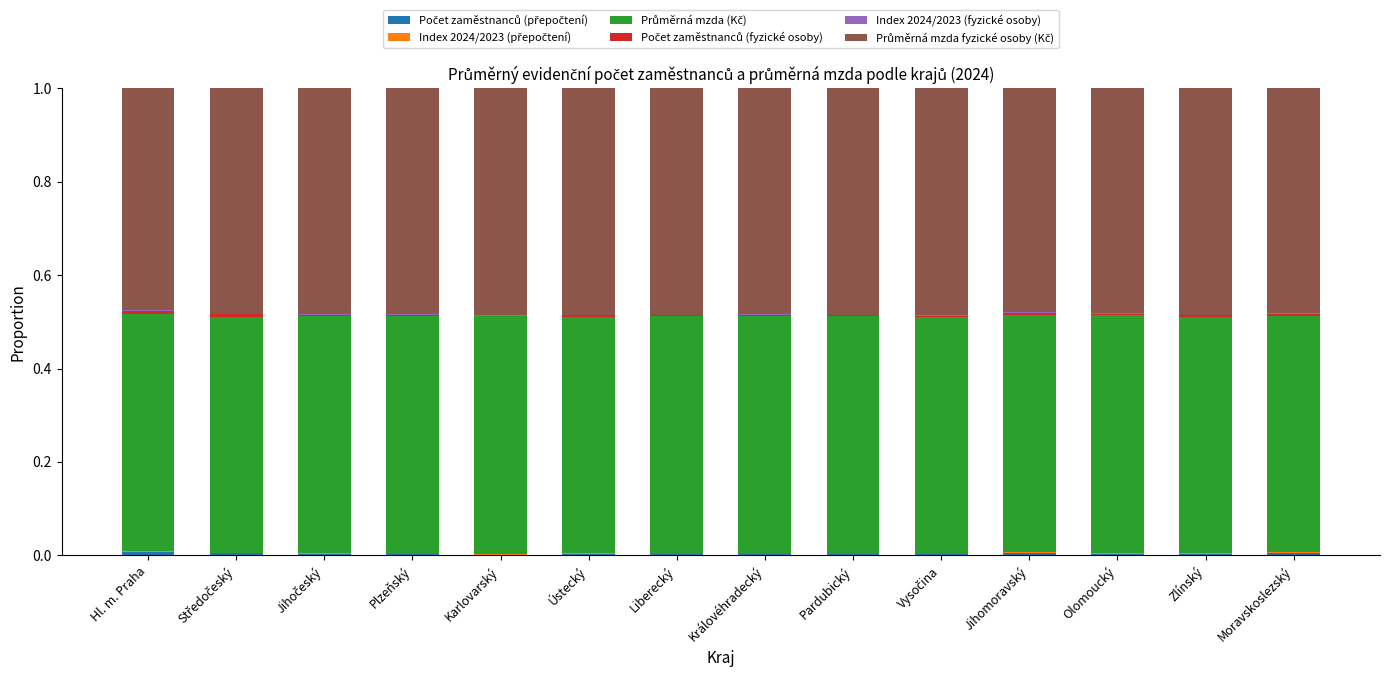

True or false: Index 2024/2023 (fyzické osoby) has a value of 0.0 at Moravskoslezský.

True